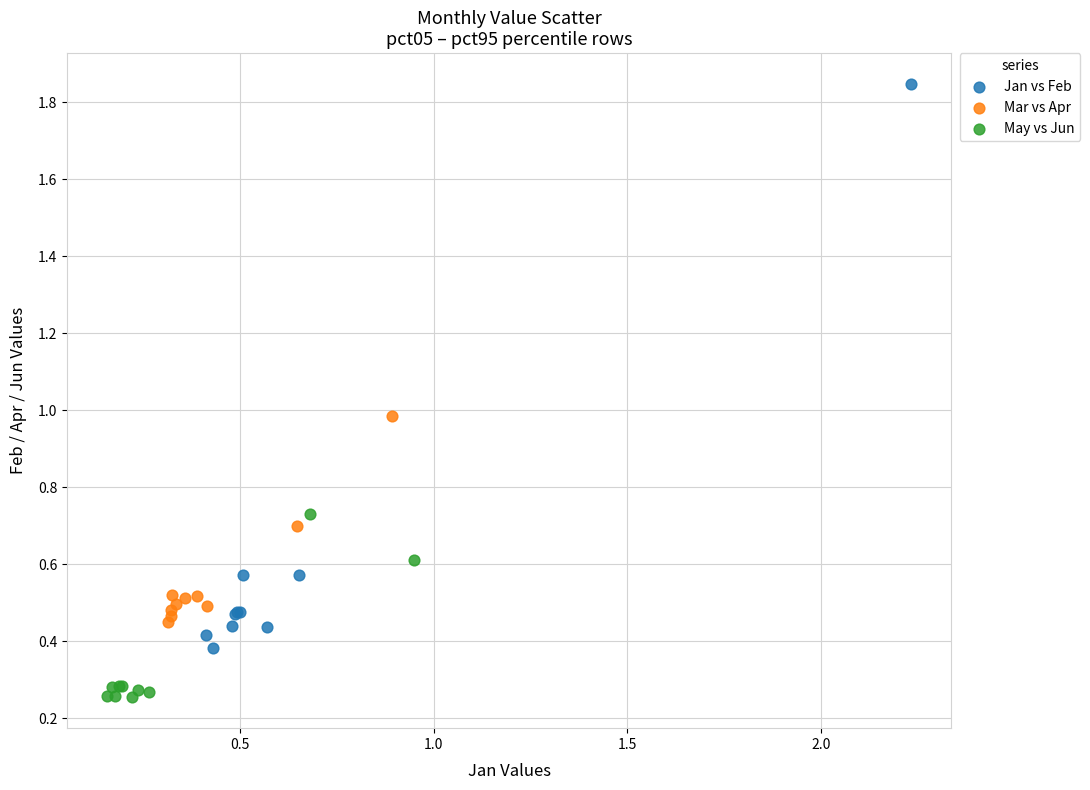

Which series has the widest spread of Y values?

Jan vs Feb